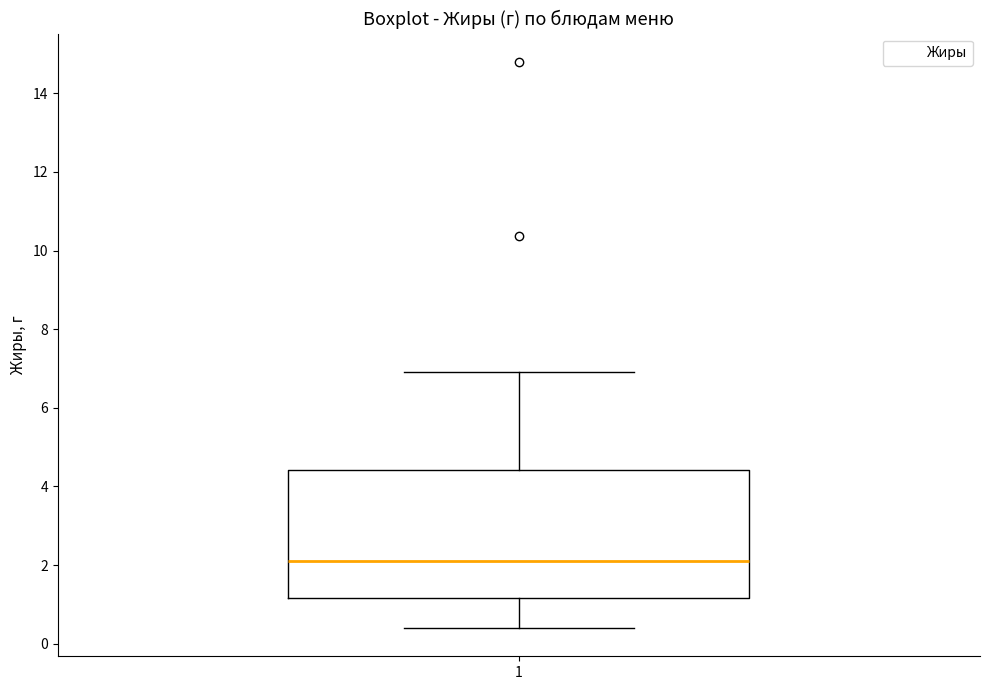

Transcribe this box plot: give where the median line is, the range the box spans, and where the two whiskers end, as read against the y-axis. The values are not printed on the chart, so give them approximately, as read against the axis.

median 2.2, box 1.2 to 4.4, whiskers 0.4 to 7.0